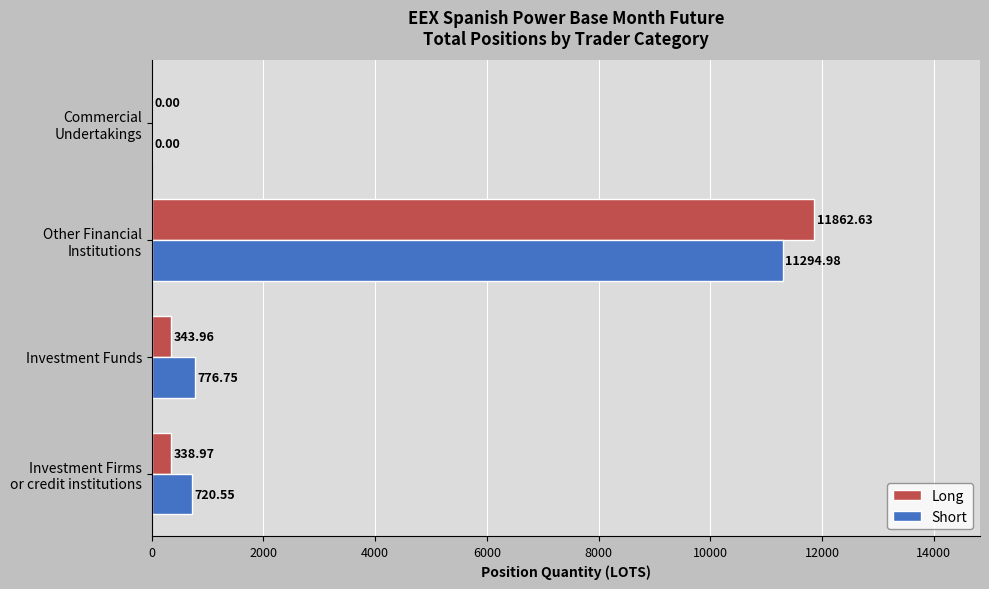

At which label is Short closest to 5647?

Investment Funds